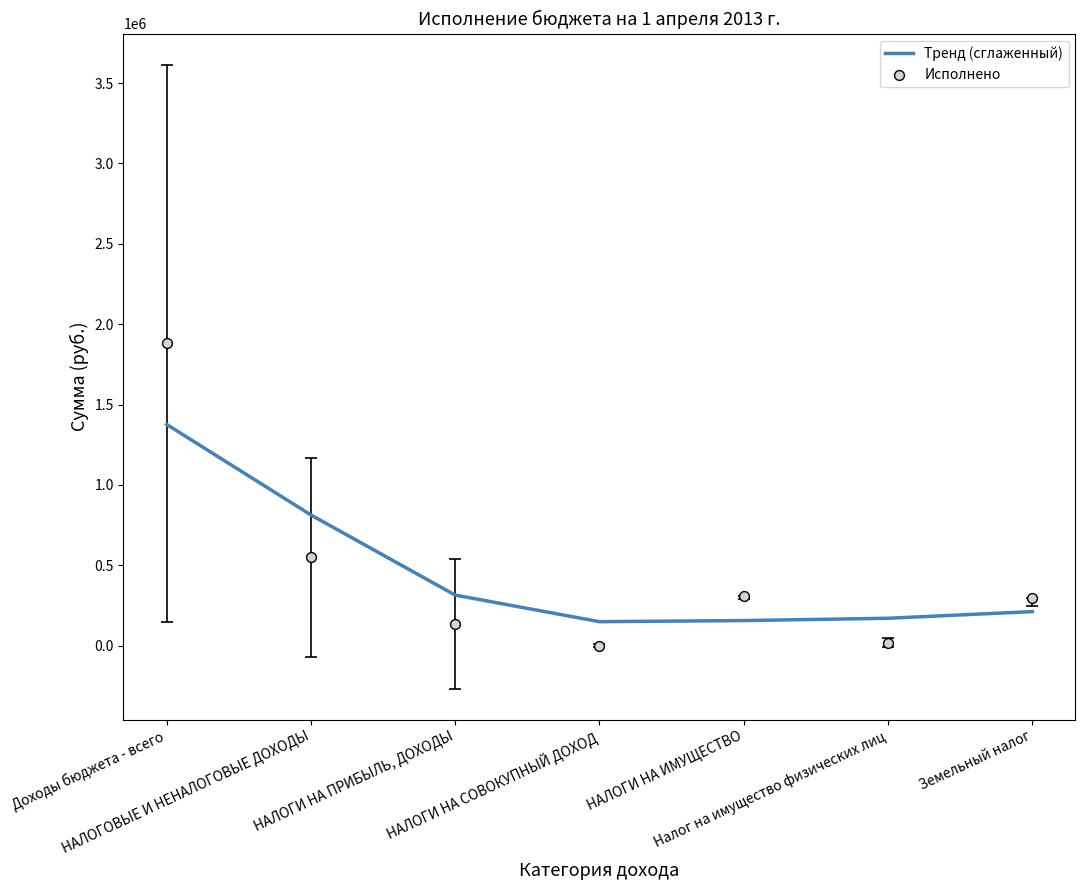

Which series has the largest total across all categories?

Тренд (сглаженный)